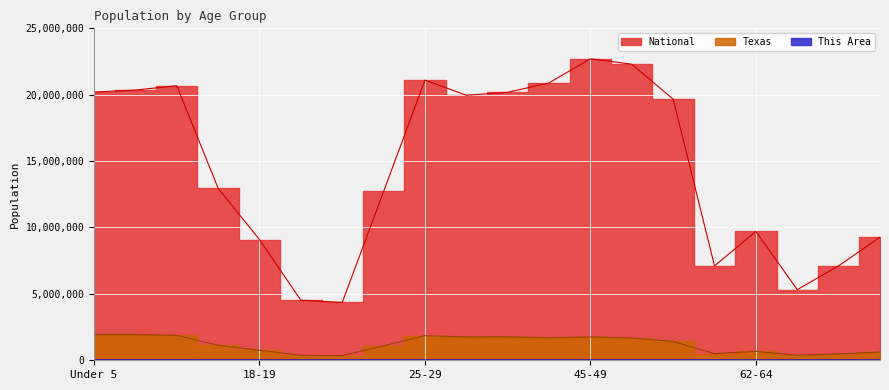

Is this an area chart (filled region under the line)?

No